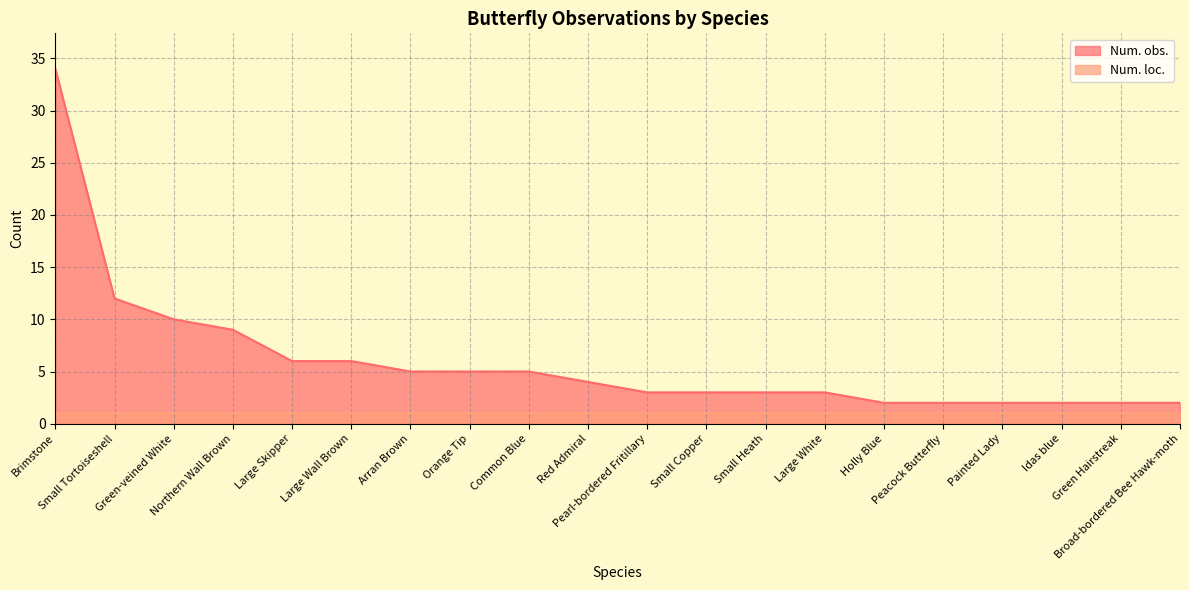

Count the number of categories in the chart.

20